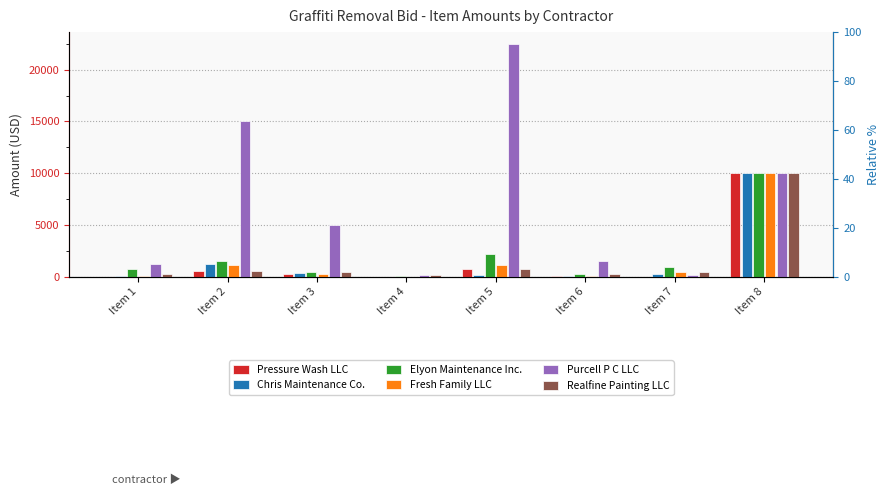

Reading left to right, transcribe all the data shown in this chart.

Pressure Wash LLC: 34.8	570.0	240.0	6.0	720.0	120.0	10.0	10000.0
Chris Maintenance Co.: 96.0	1200.0	400.0	24.0	150.0	135.0	289.0	10000.0
Elyon Maintenance Inc.: 750.0	1500.0	500.0	120.0	2250.0	300.0	1000.0	10000.0
Fresh Family LLC: 60.0	1192.5	275.0	11.0	1192.5	82.5	485.0	10000.0
Purcell P C LLC: 1200.0	15000.0	5000.0	200.0	22500.0	1500.0	200.0	10000.0
Realfine Painting LLC: 260.0	616.5	500.0	184.4	799.5	327.9	450.0	10000.0